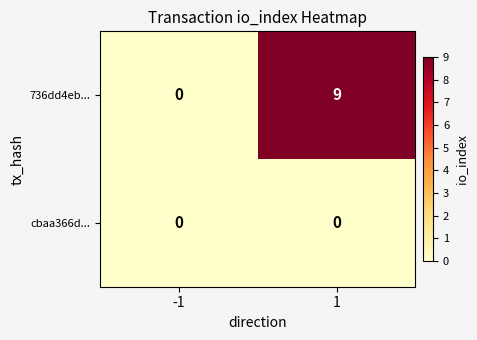

What is the maximum value for 736dd4eb...?

9